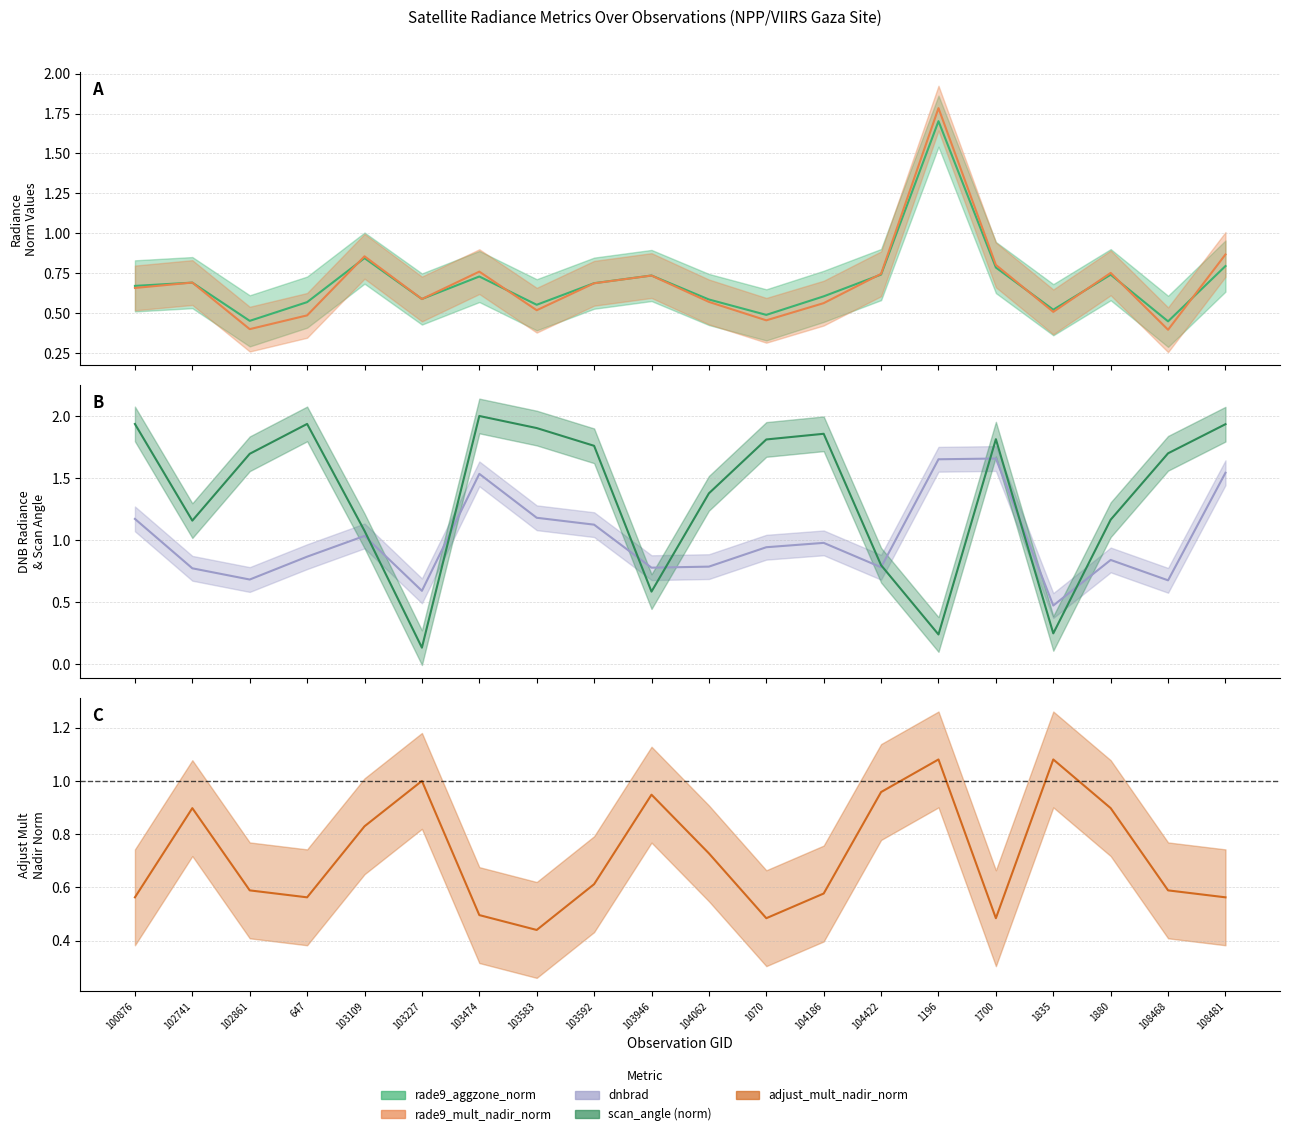

List the labels in order of rade9_mult_nadir_norm value, smallest first.

108468, 102861, 1070, 647, 1835, 103583, 104186, 104062, 103227, 100876, 103592, 102741, 103946, 104422, 1880, 103474, 1700, 103109, 108481, 1196